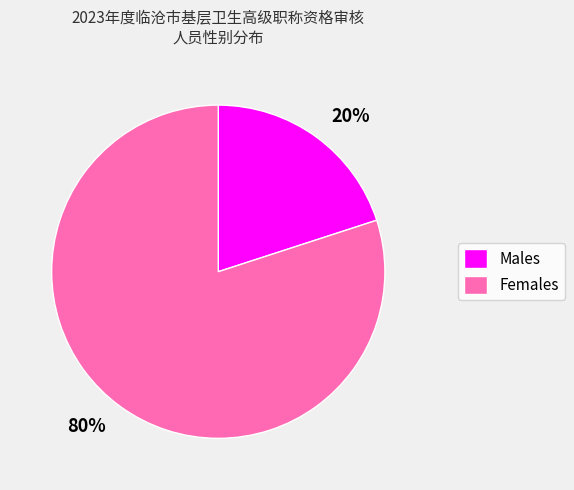

To the nearest percent, what portion does 20% represent?

20%